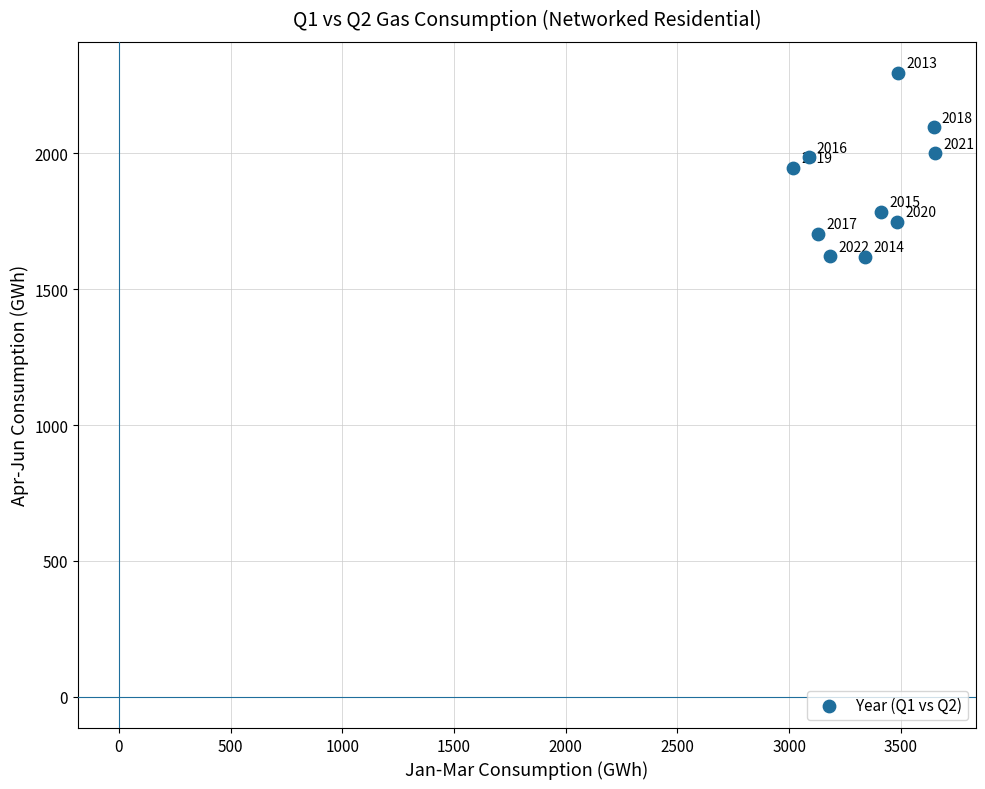

What Y value in the scatter plot is closest to 1956?

1947